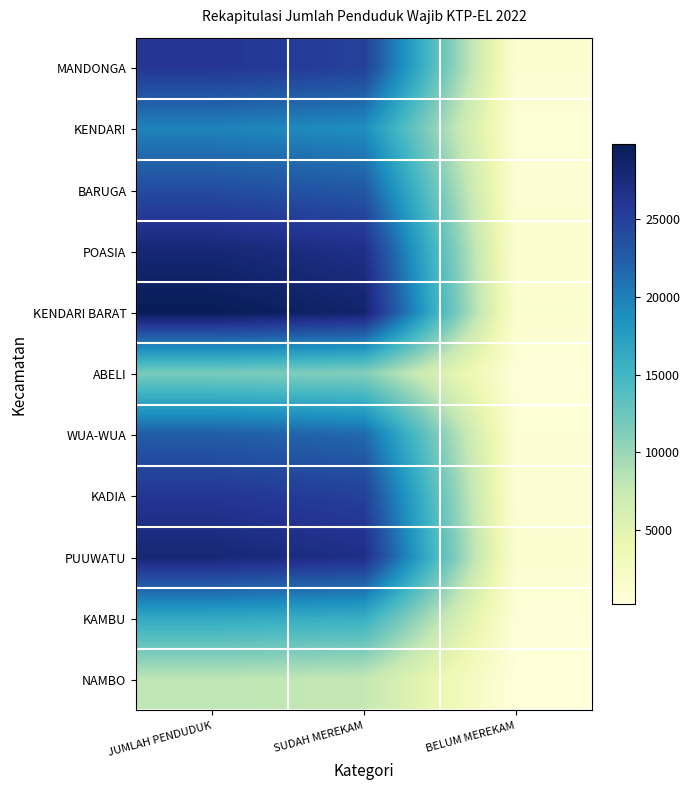

Reading left to right, transcribe all the data shown in this chart.

MANDONGA: JUMLAH PENDUDUK=25944	SUDAH MEREKAM=24924	BELUM MEREKAM=1020
KENDARI: JUMLAH PENDUDUK=19708	SUDAH MEREKAM=18889	BELUM MEREKAM=819
BARUGA: JUMLAH PENDUDUK=23870	SUDAH MEREKAM=22922	BELUM MEREKAM=948
POASIA: JUMLAH PENDUDUK=27981	SUDAH MEREKAM=26795	BELUM MEREKAM=1146
KENDARI BARAT: JUMLAH PENDUDUK=29757	SUDAH MEREKAM=28515	BELUM MEREKAM=1242
ABELI: JUMLAH PENDUDUK=11700	SUDAH MEREKAM=11156	BELUM MEREKAM=544
WUA-WUA: JUMLAH PENDUDUK=22488	SUDAH MEREKAM=21596	BELUM MEREKAM=892
KADIA: JUMLAH PENDUDUK=25922	SUDAH MEREKAM=24990	BELUM MEREKAM=932
PUUWATU: JUMLAH PENDUDUK=27954	SUDAH MEREKAM=26837	BELUM MEREKAM=1117
KAMBU: JUMLAH PENDUDUK=16402	SUDAH MEREKAM=15771	BELUM MEREKAM=631
NAMBO: JUMLAH PENDUDUK=8090	SUDAH MEREKAM=7787	BELUM MEREKAM=303